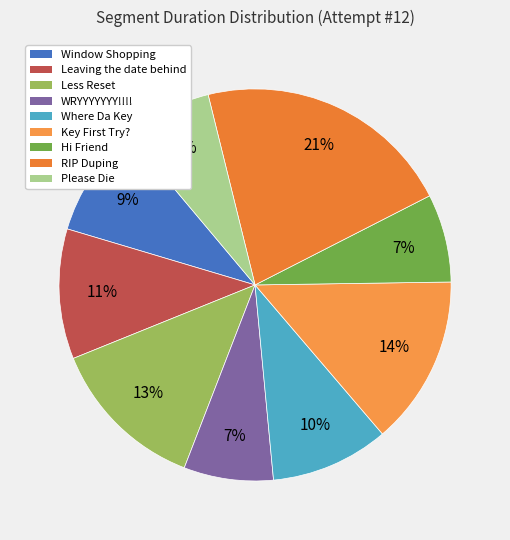

What is the ratio of the value at Window Shopping to the value at Please Die?

1.3